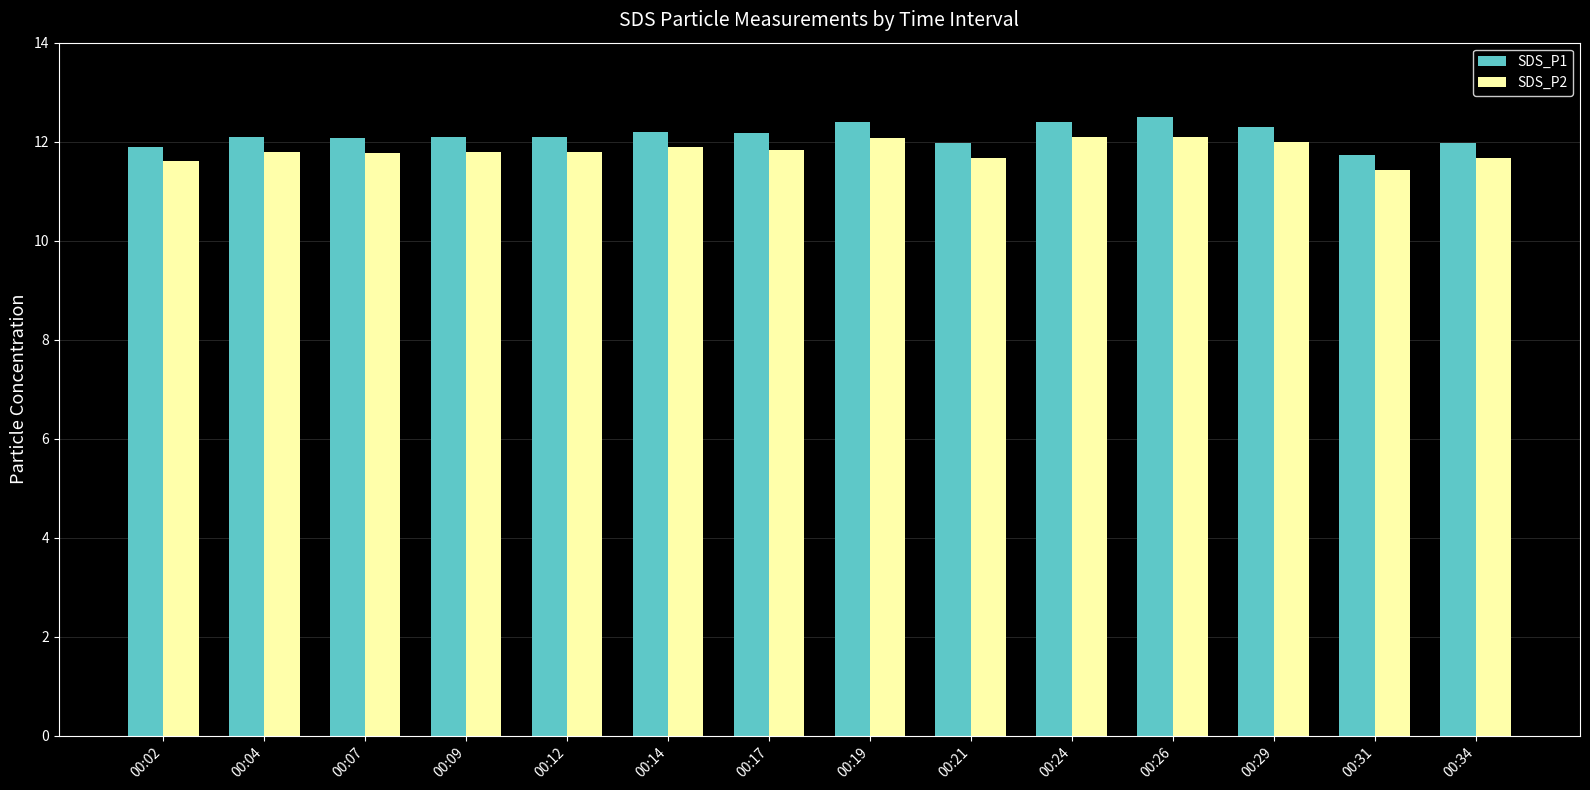

Reading left to right, transcribe all the data shown in this chart.

SDS_P1: 11.9	12.1	12.1	12.1	12.1	12.2	12.2	12.4	12.0	12.4	12.5	12.3	11.7	12.0
SDS_P2: 11.6	11.8	11.8	11.8	11.8	11.9	11.8	12.1	11.7	12.1	12.1	12.0	11.4	11.7